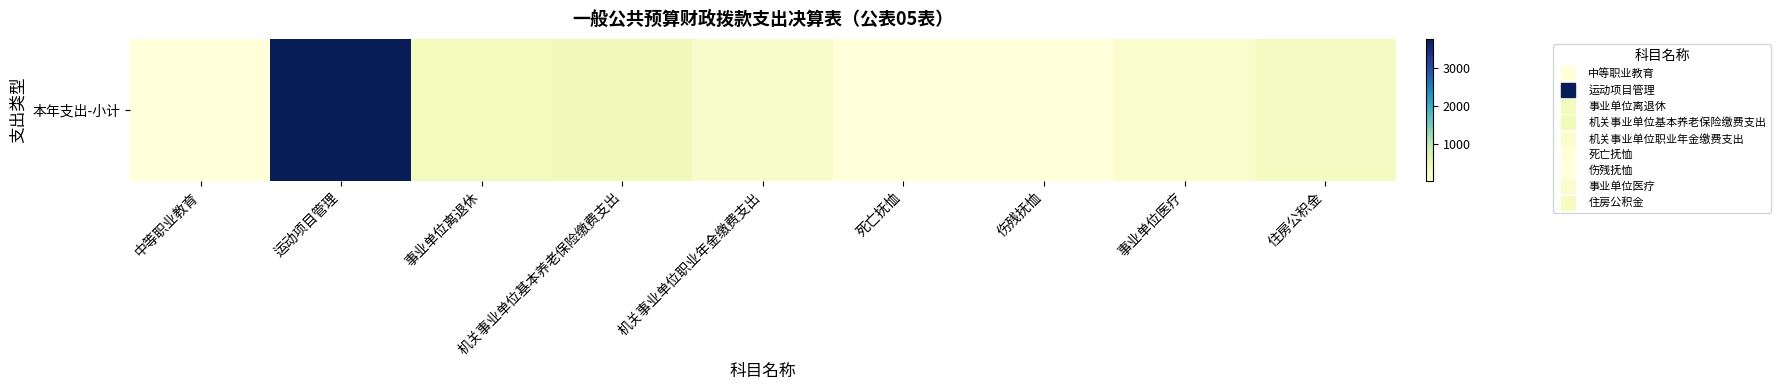

What is the minimum value shown in the chart?

26.4